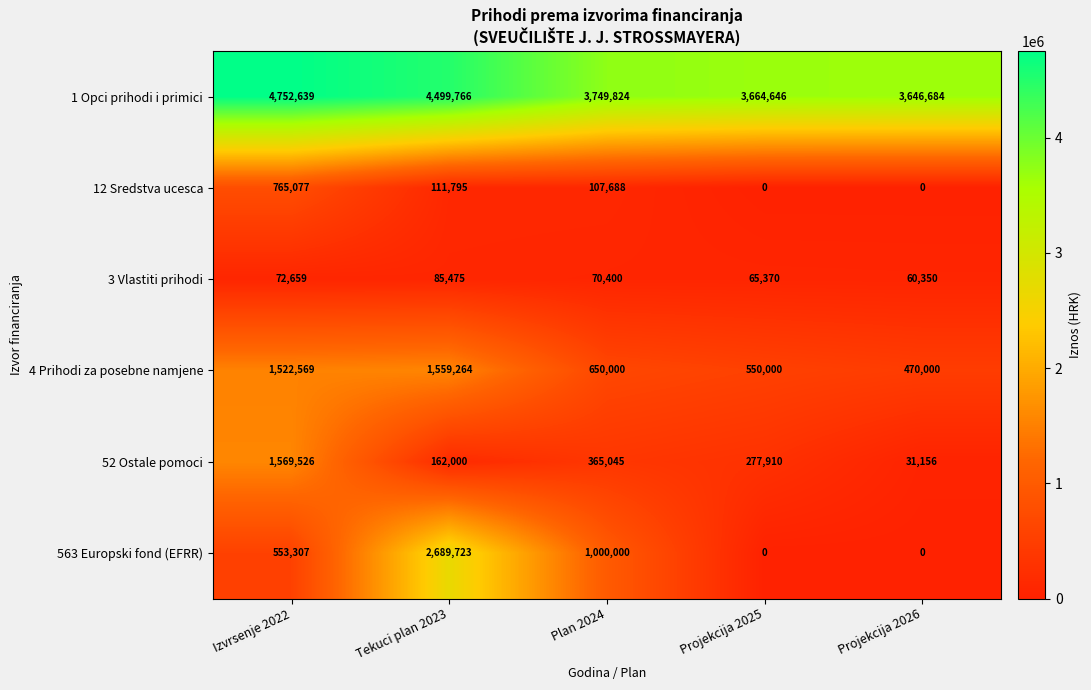

What is the difference between the maximum and second lowest values in the 12 Sredstva ucesca series?

765077